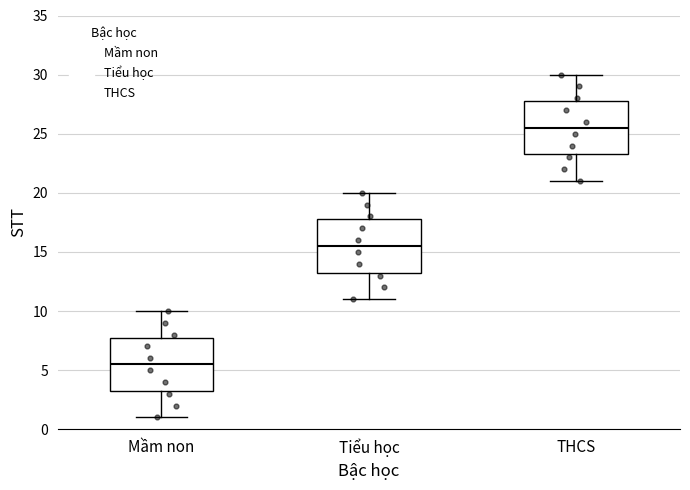

Reading left to right, transcribe this box plot: for each box, give where its median line is, the range the box spans, and where its two whiskers end, as read against the y-axis. The values are not printed on the chart, so give them approximately, as read against the axis.

Mầm non: median 5.5, box 3.5 to 8.0, whiskers 1.0 to 10.0
Tiểu học: median 15.5, box 13.5 to 18.0, whiskers 11.0 to 20.0
THCS: median 25.5, box 23.5 to 28.0, whiskers 21.0 to 30.0